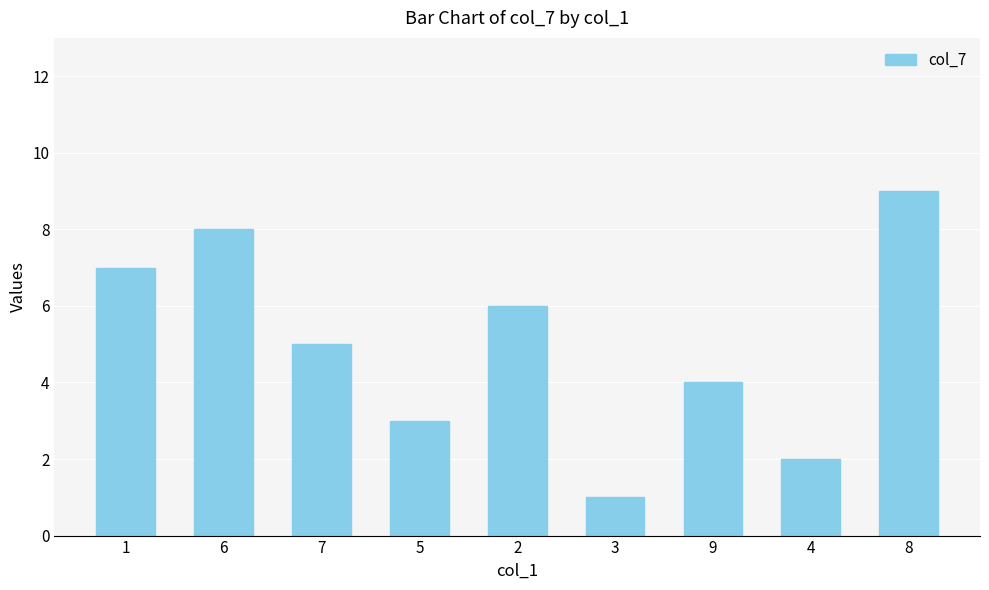

Is it true that the value at 1 is 7?

True